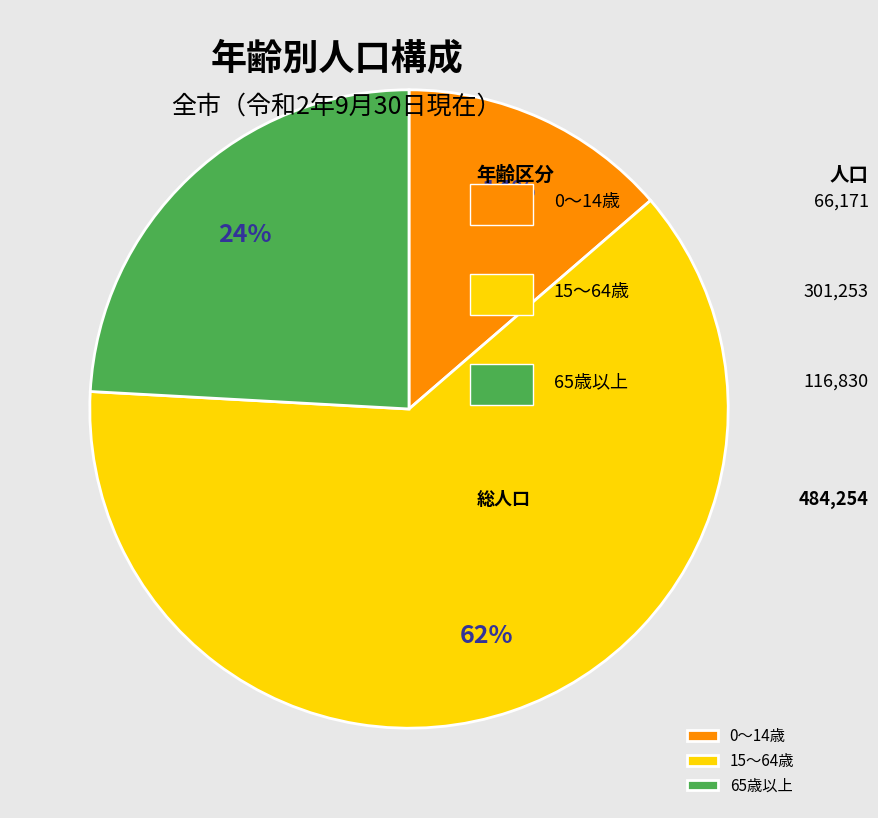

How many segments does this pie chart have?

3